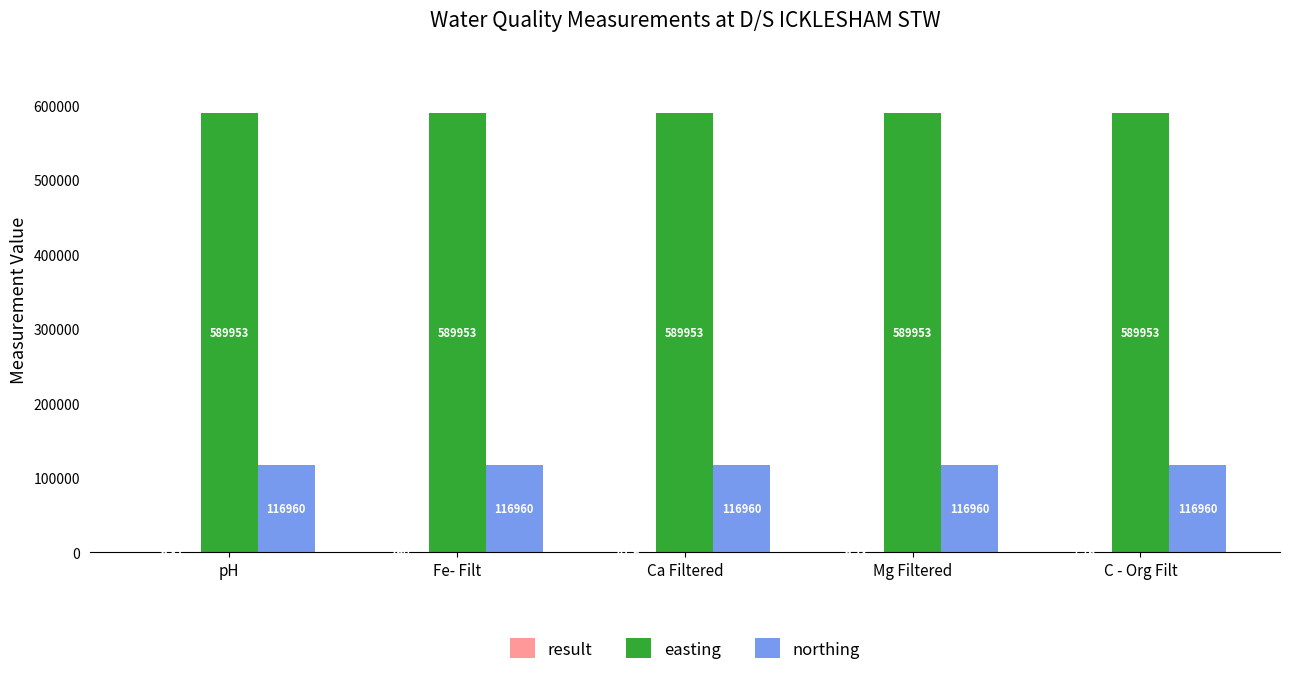

What is the sum of the easting values at C - Org Filt and Mg Filtered?

1179906.0